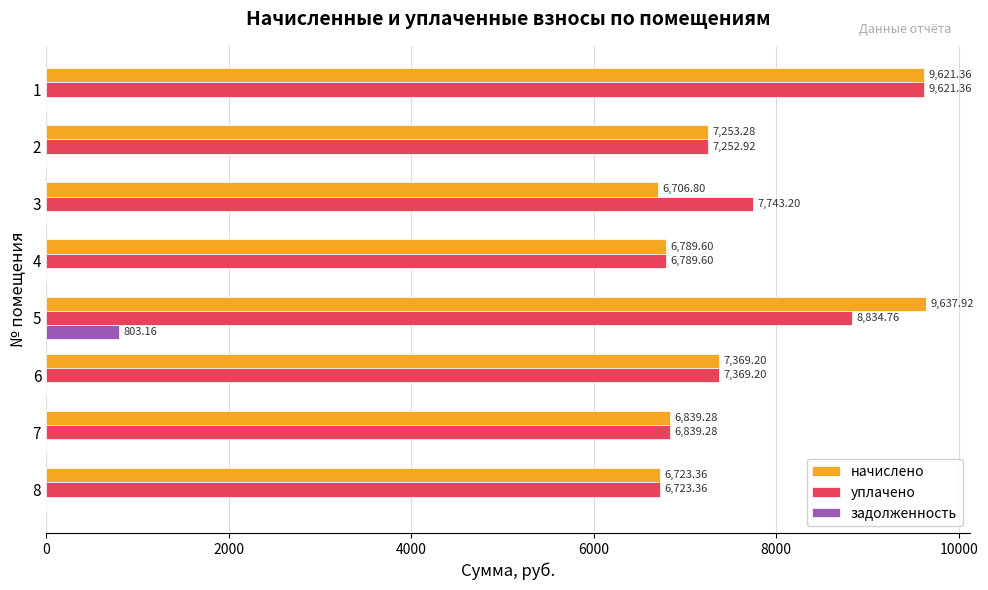

Between 2 and 5, which series saw the biggest shift?

начислено